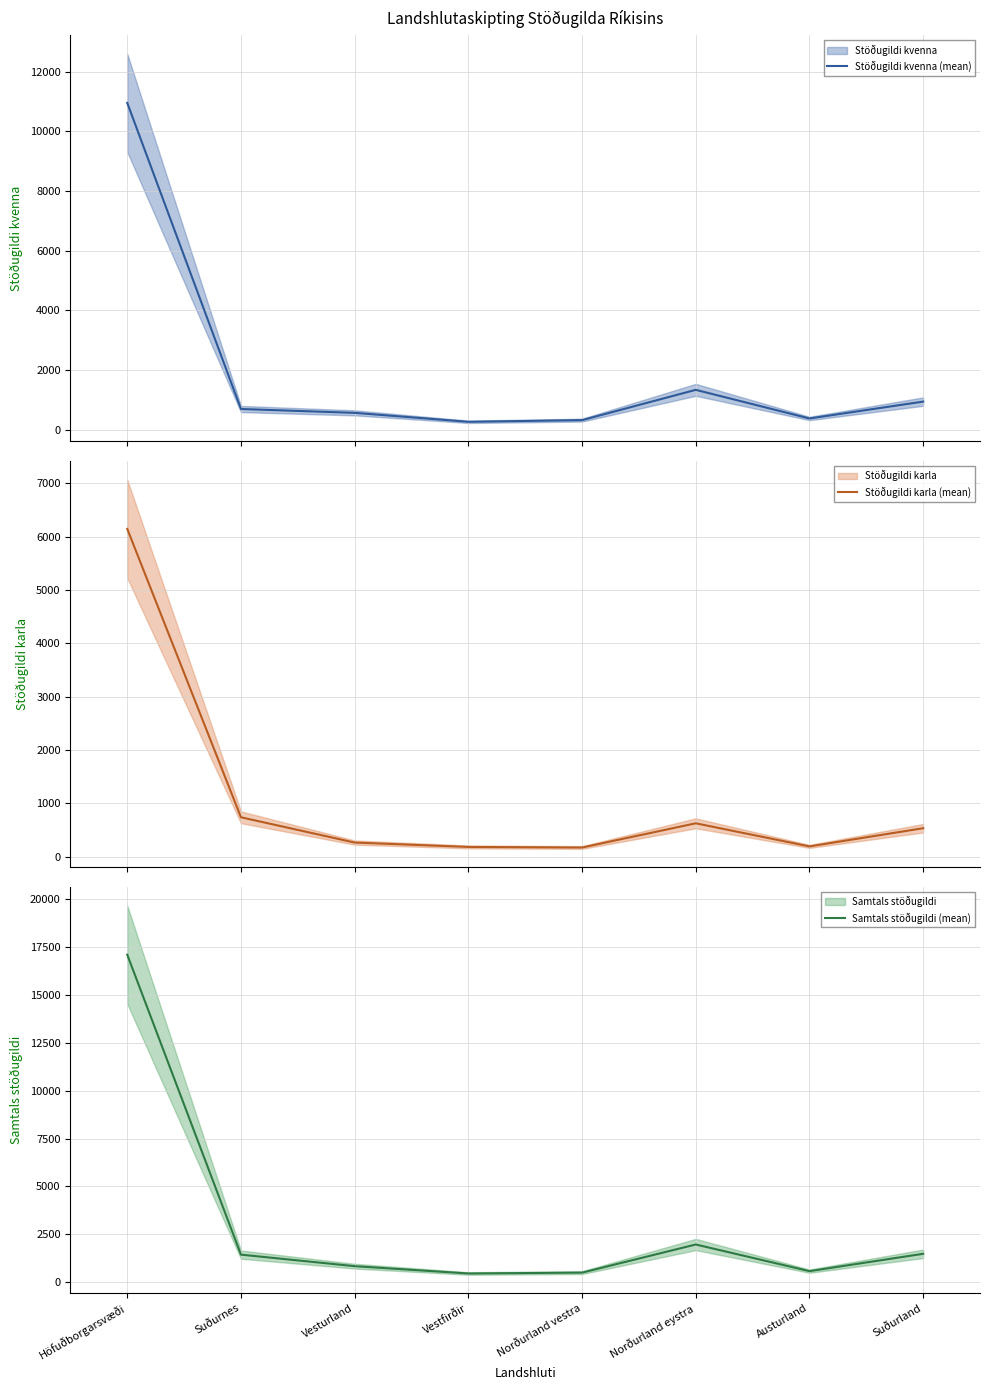

How many lines are shown in the chart?

3